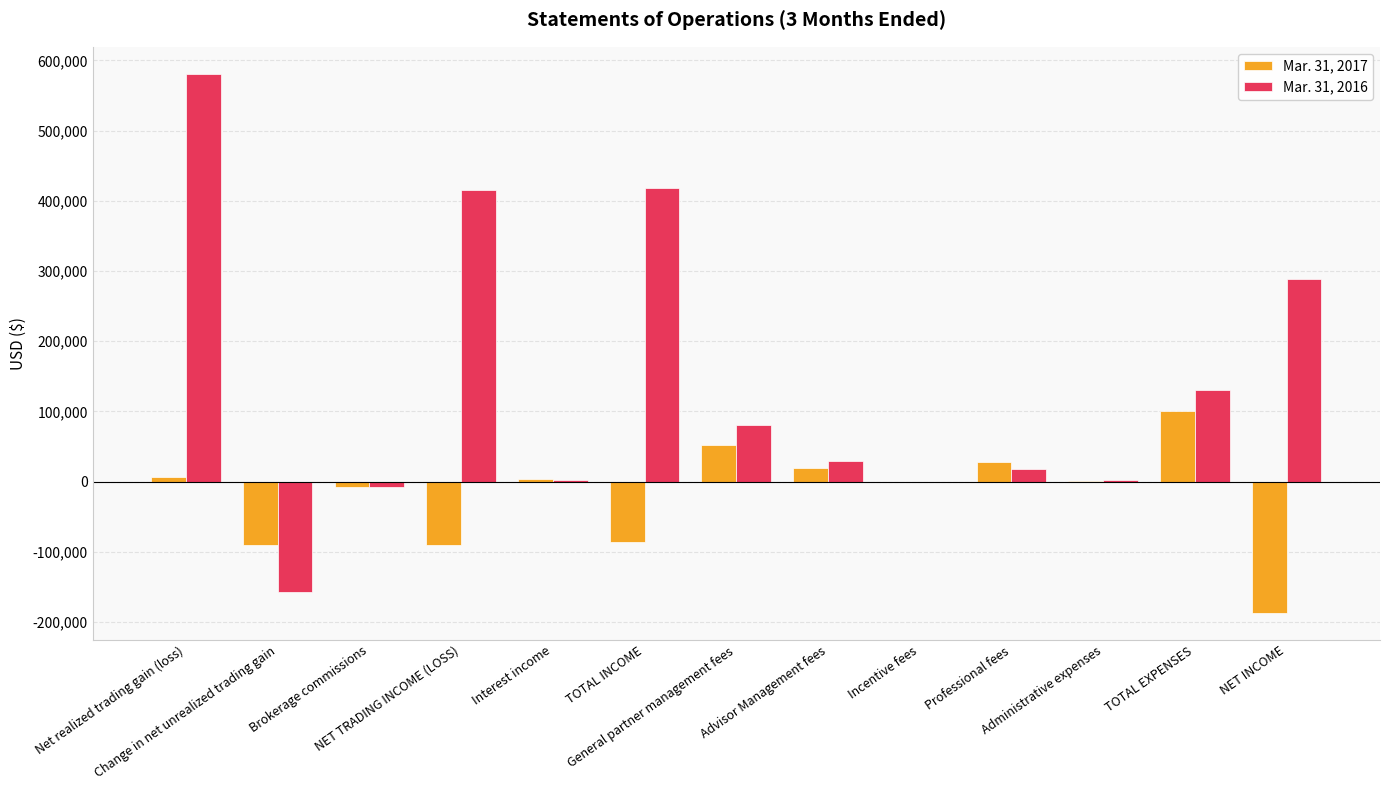

Count the number of data series in this chart.

2